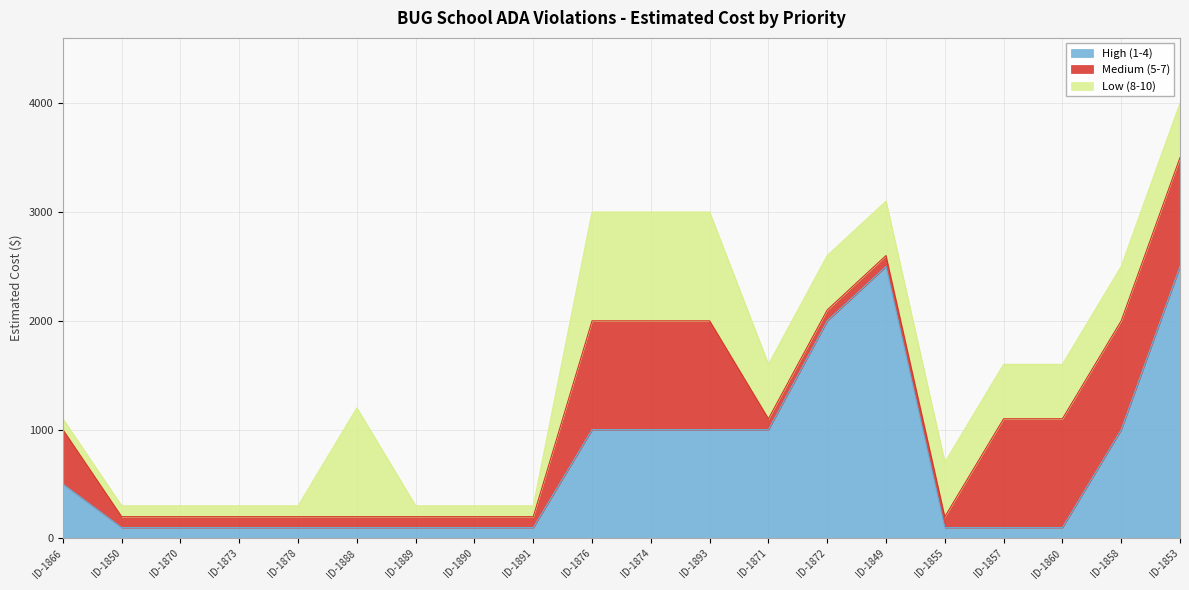

Rank the categories by High (1-4) value from highest to lowest.

ID-1849, ID-1853, ID-1872, ID-1876, ID-1874, ID-1893, ID-1871, ID-1858, ID-1866, ID-1850, ID-1870, ID-1873, ID-1878, ID-1888, ID-1889, ID-1890, ID-1891, ID-1855, ID-1857, ID-1860